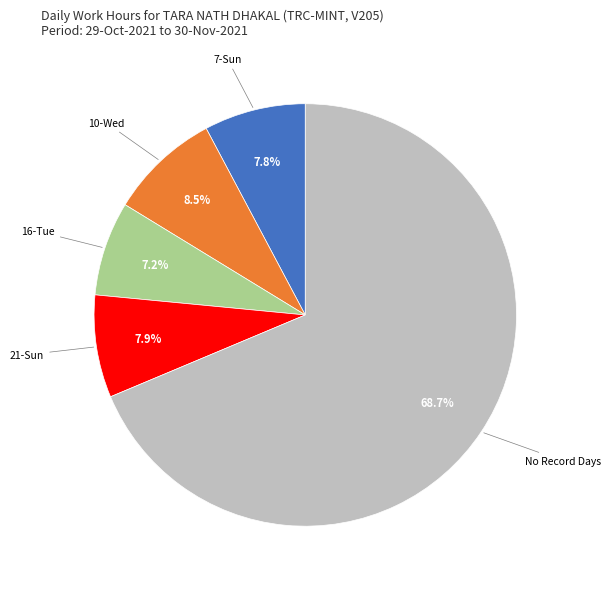

What is the largest slice in the pie chart?

No Record Days